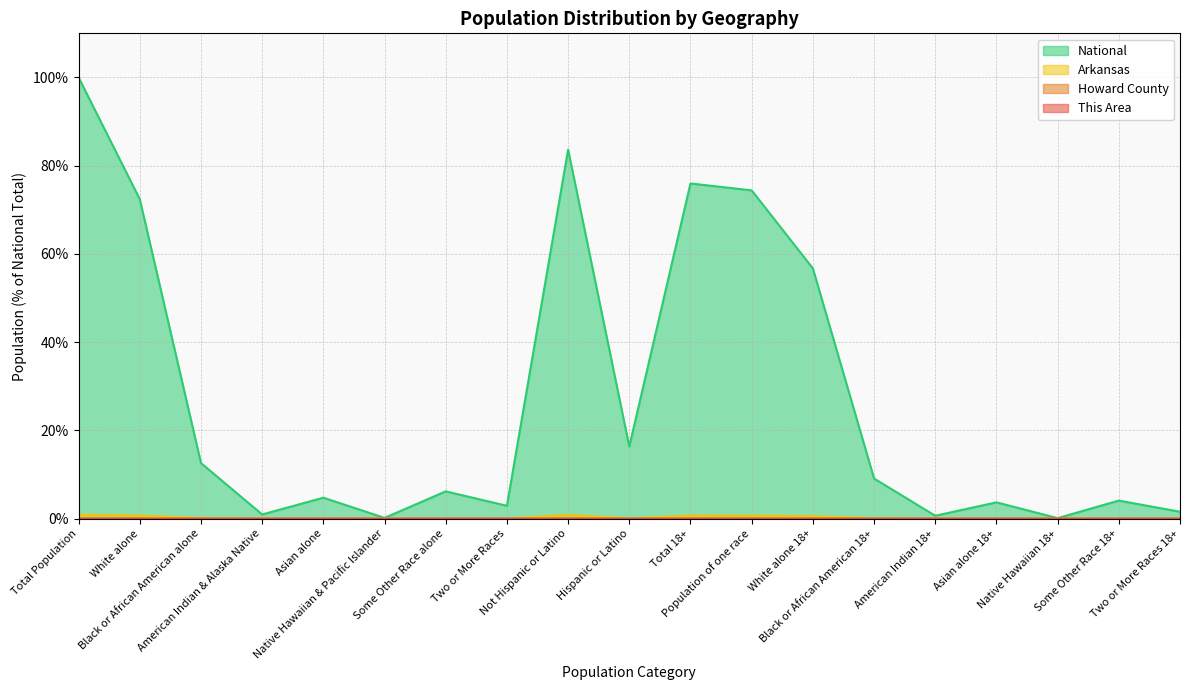

List the series in order of their peak value, highest first.

National, Arkansas, Howard County, This Area